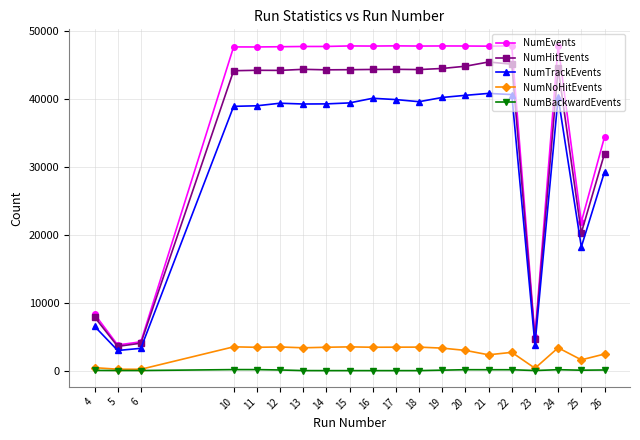

Does the chart display data point markers on the line(s)?

Yes